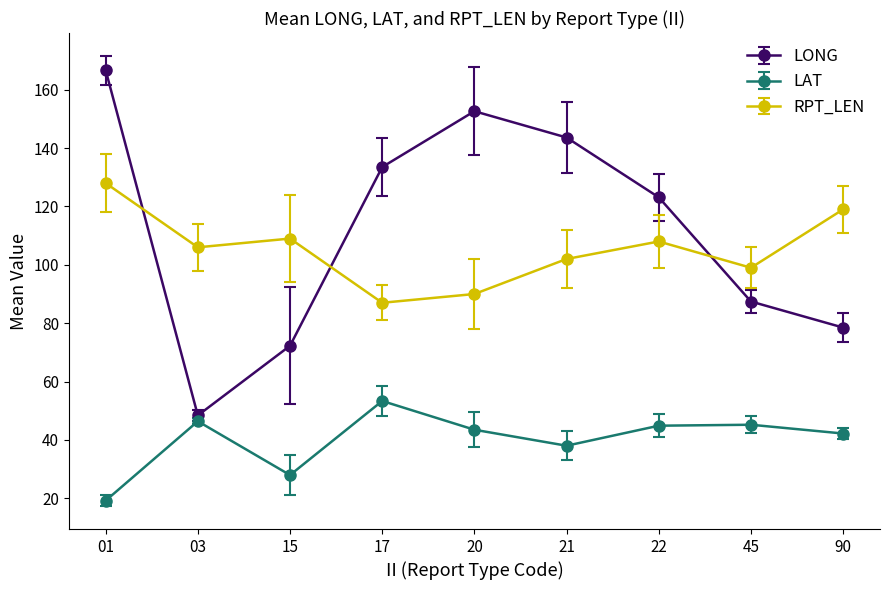

List the series in order of their peak value, highest first.

LONG, RPT_LEN, LAT